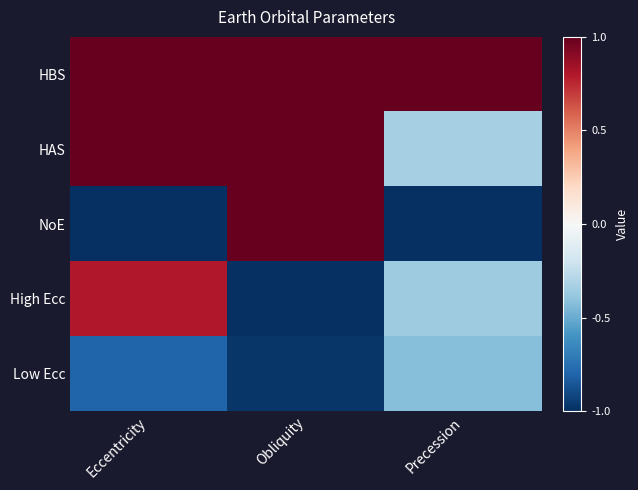

Reading left to right, list all the values displayed in this chart.

HBS: Eccentricity=1.0	Obliquity=1.0	Precession=1.0
HAS: Eccentricity=1.0	Obliquity=1.0	Precession=-0.3
NoE: Eccentricity=-1.0	Obliquity=1.0	Precession=-1.0
High Ecc: Eccentricity=0.8	Obliquity=-1.0	Precession=-0.4
Low Ecc: Eccentricity=-0.8	Obliquity=-1.0	Precession=-0.4